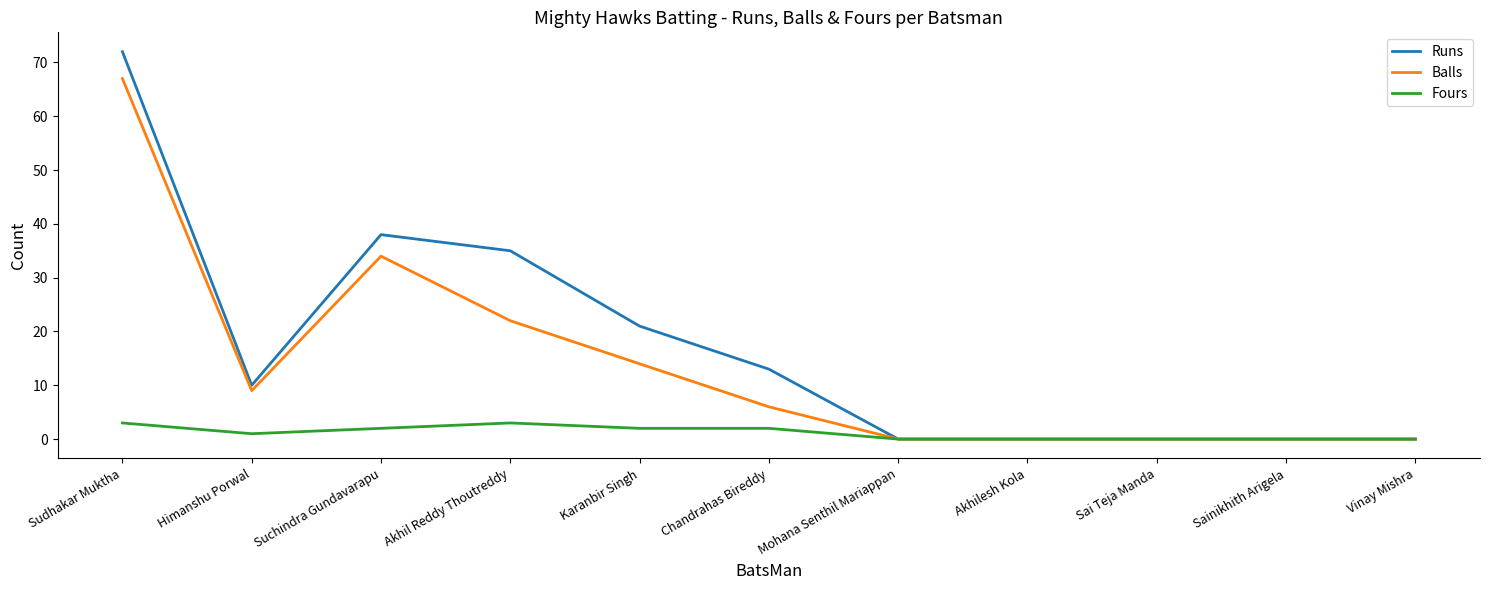

At which label is Fours closest to 1?

Himanshu Porwal